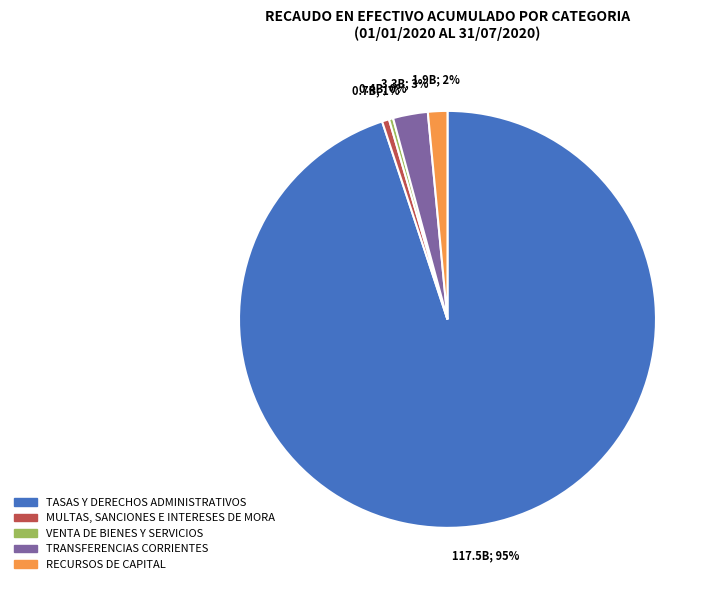

Count the number of slices in the pie.

5